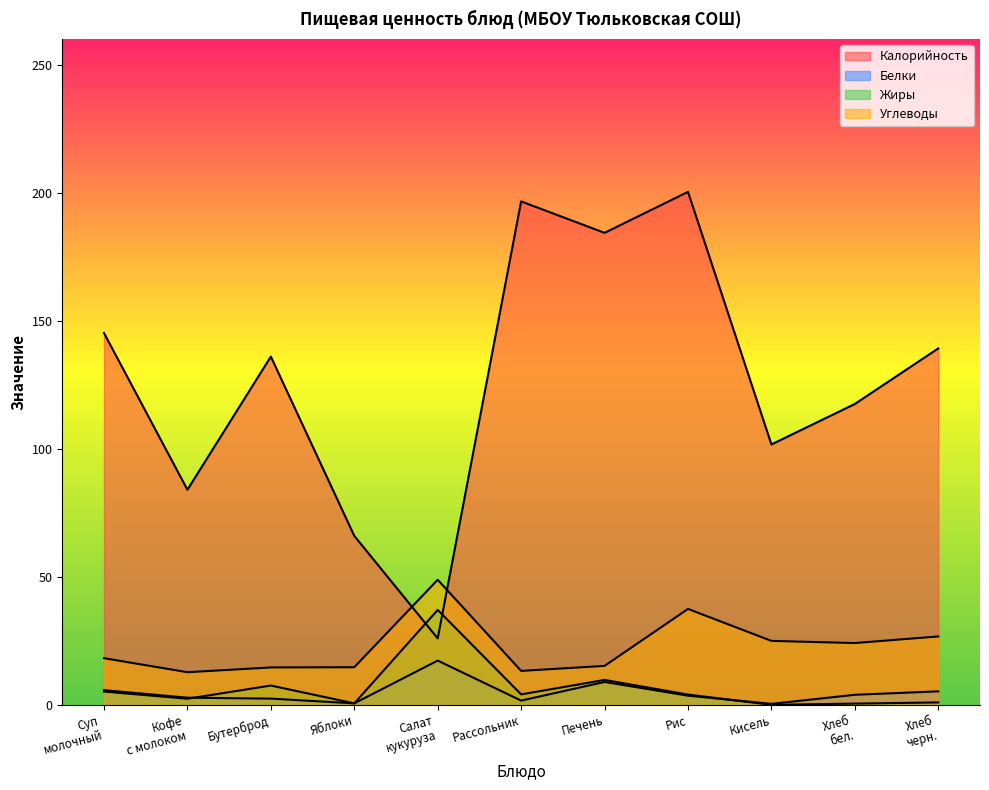

Which series has the largest total across all categories?

Калорийность